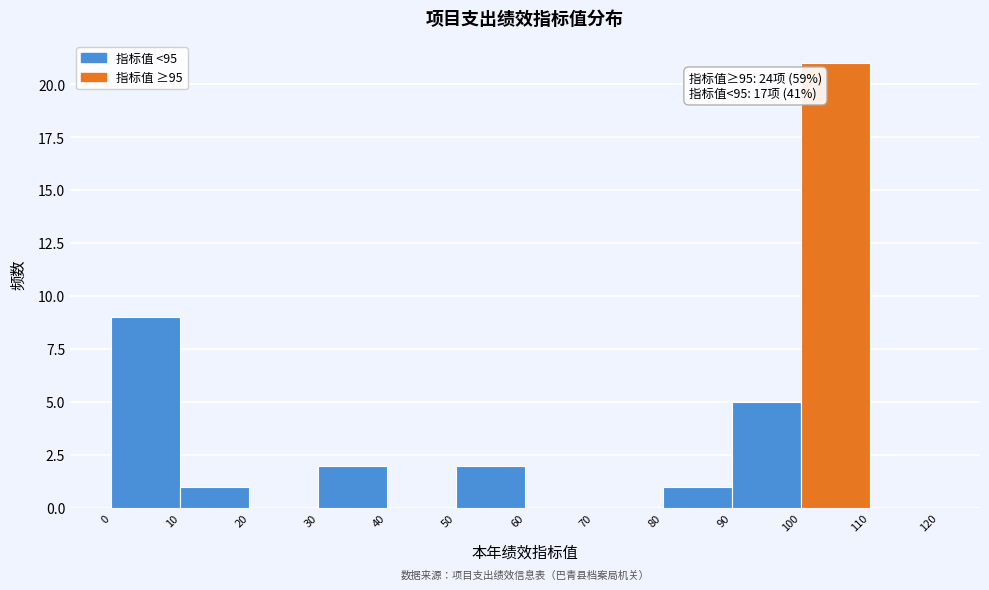

Which range on the x-axis has the tallest bar?

100 to 110